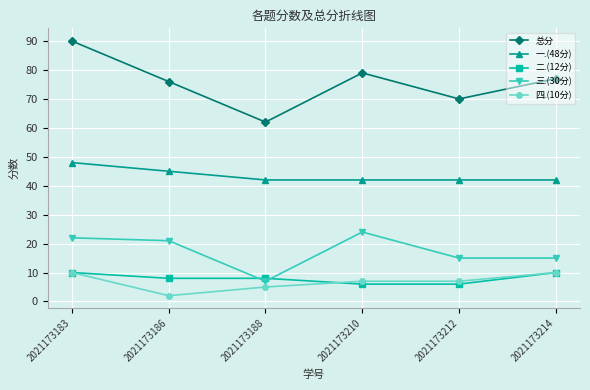

Reading left to right, transcribe all the data shown in this chart.

总分: 2021173183=90	2021173186=76	2021173188=62	2021173210=79	2021173212=70	2021173214=77
一.(48分): 2021173183=48	2021173186=45	2021173188=42	2021173210=42	2021173212=42	2021173214=42
二.(12分): 2021173183=10	2021173186=8	2021173188=8	2021173210=6	2021173212=6	2021173214=10
三.(30分): 2021173183=22	2021173186=21	2021173188=7	2021173210=24	2021173212=15	2021173214=15
四.(10分): 2021173183=10	2021173186=2	2021173188=5	2021173210=7	2021173212=7	2021173214=10